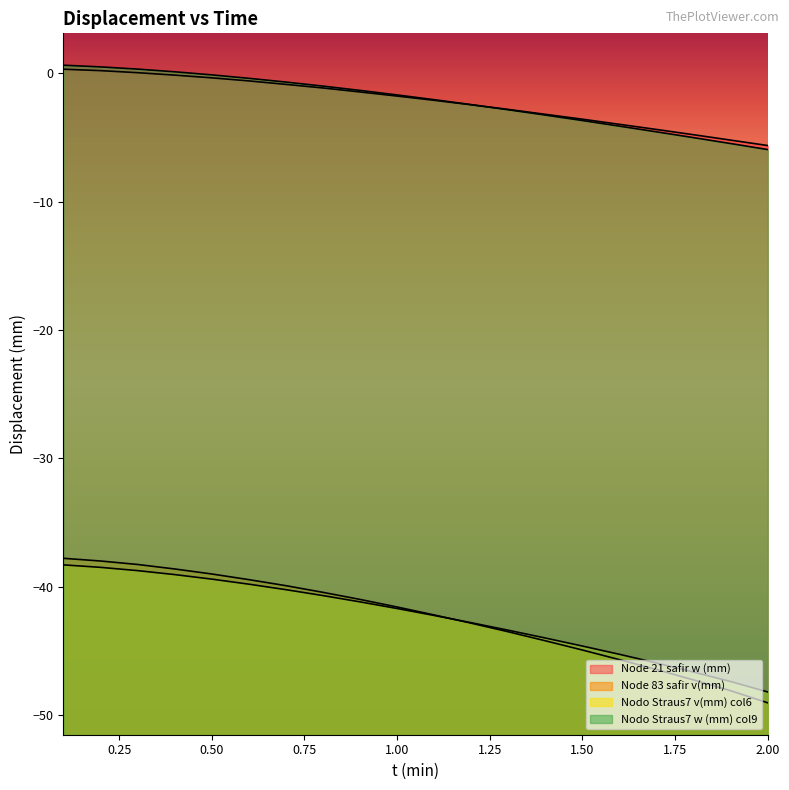

What is the difference between the maximum and minimum values in the Node 21 safir w (mm) series?

5.9